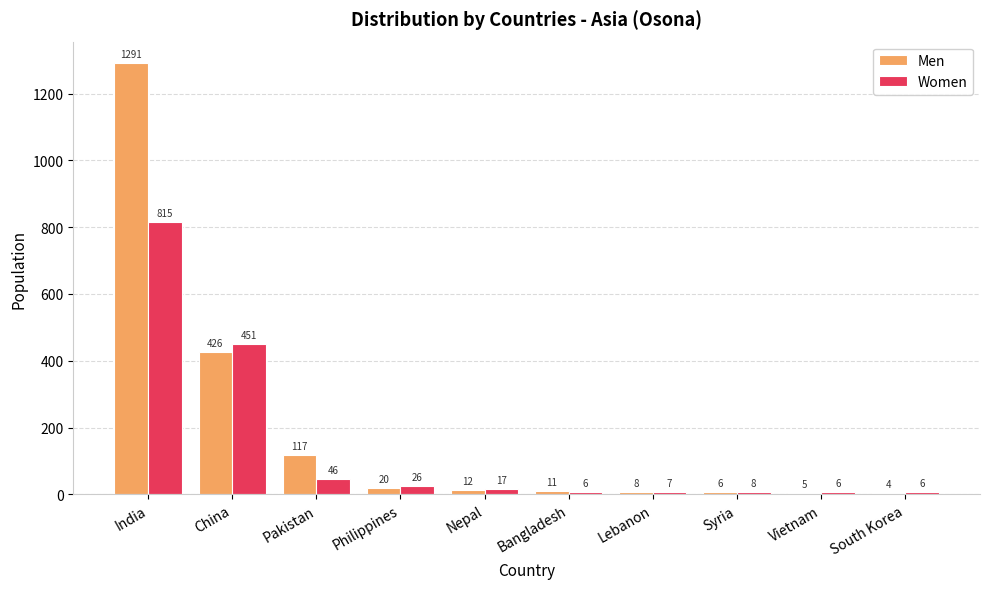

Reading left to right, extract all data points from this chart.

Men: 1291	426	117	20	12	11	8	6	5	4
Women: 815	451	46	26	17	6	7	8	6	6